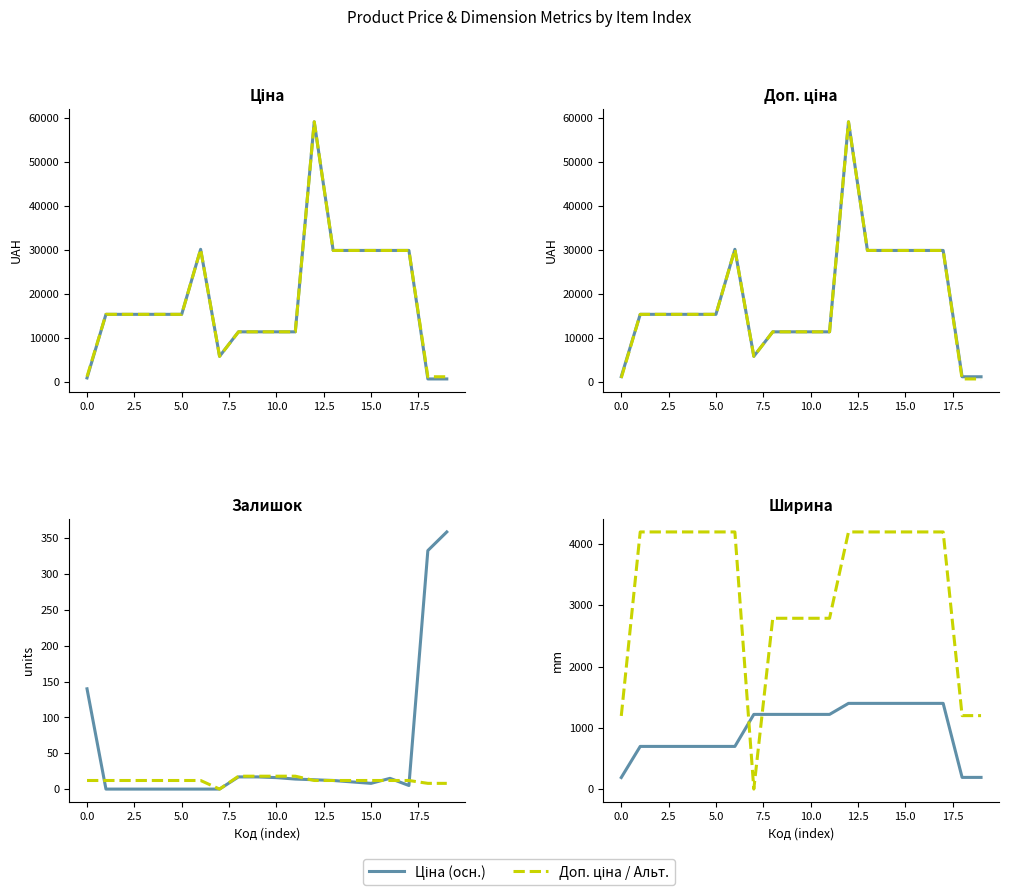

Is this an area chart (filled region under the line)?

No